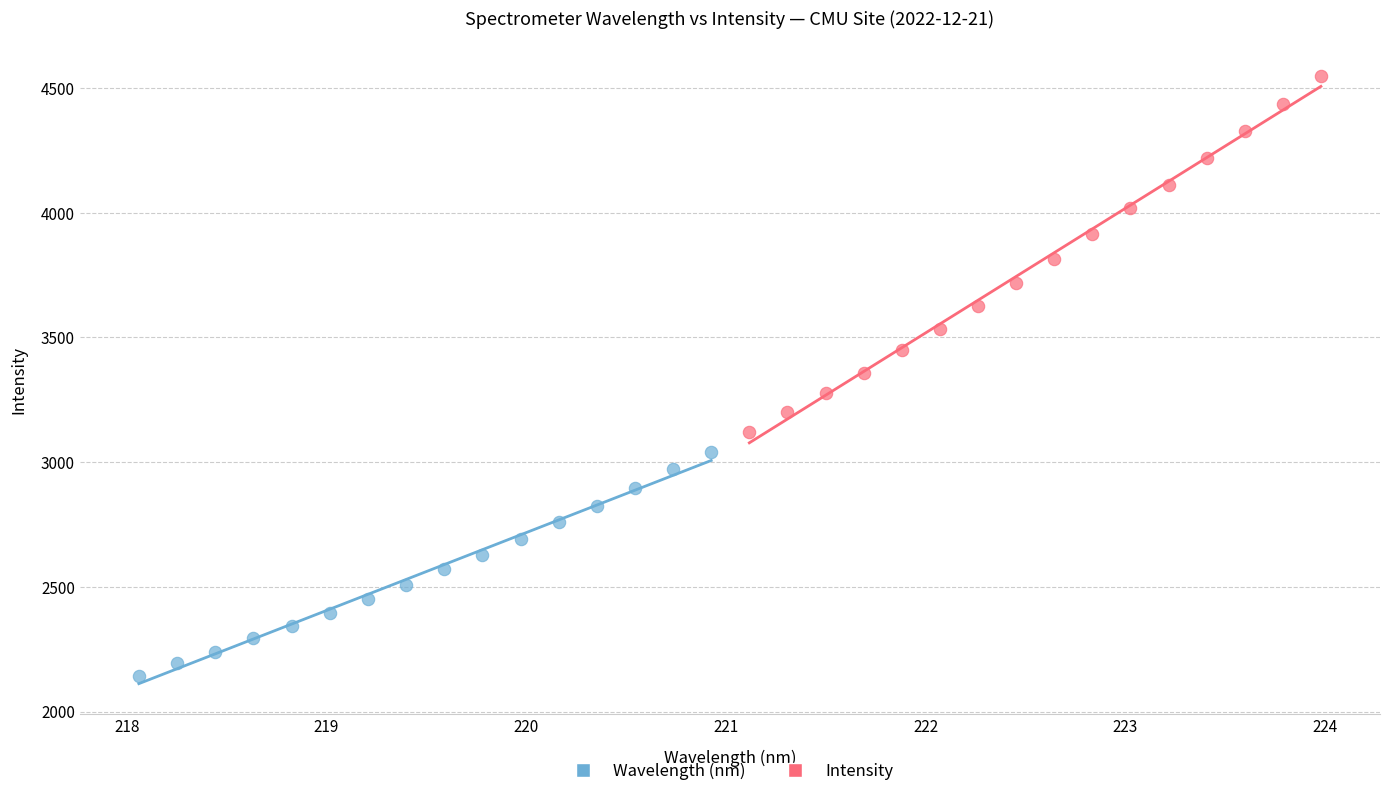

Which series reaches the maximum Y coordinate?

Intensity